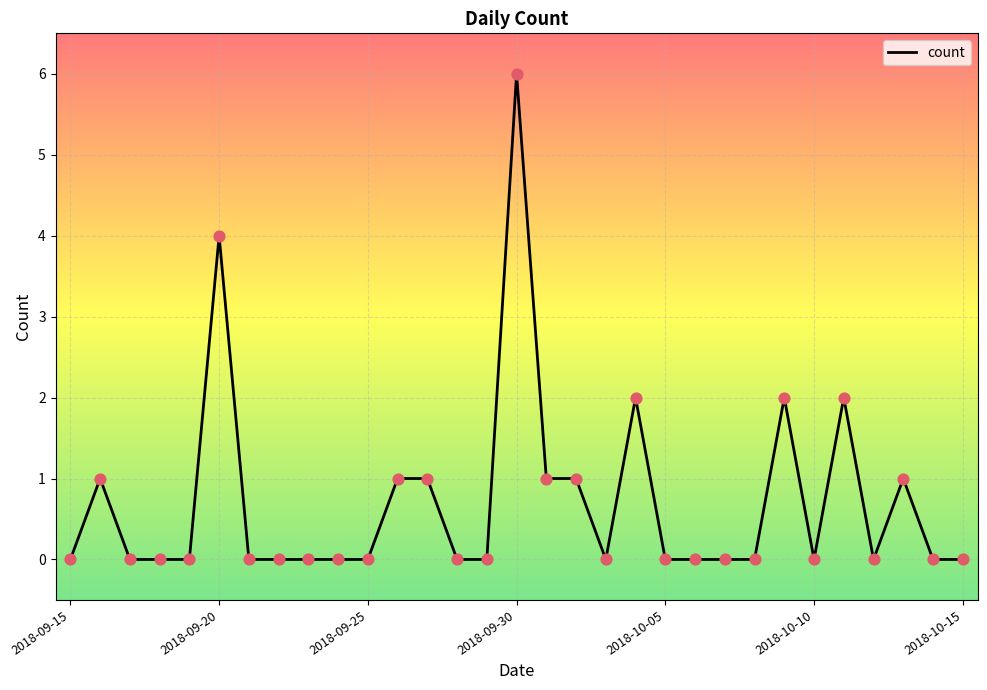

What is the maximum value shown in the chart?

6